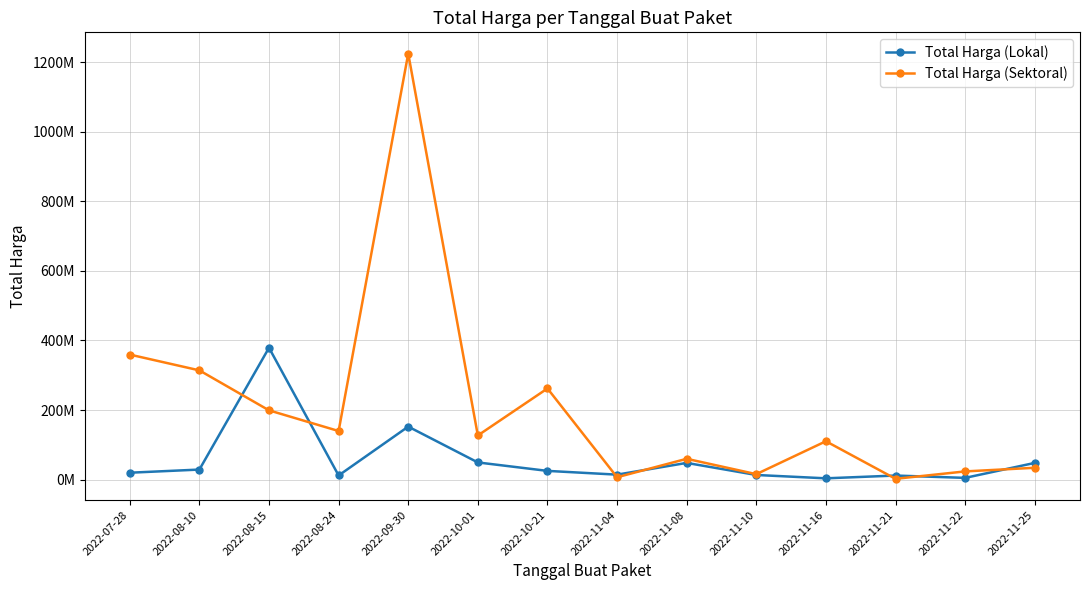

In Total Harga (Lokal), how many points are lower than both neighbors (excluding endpoints)?

4